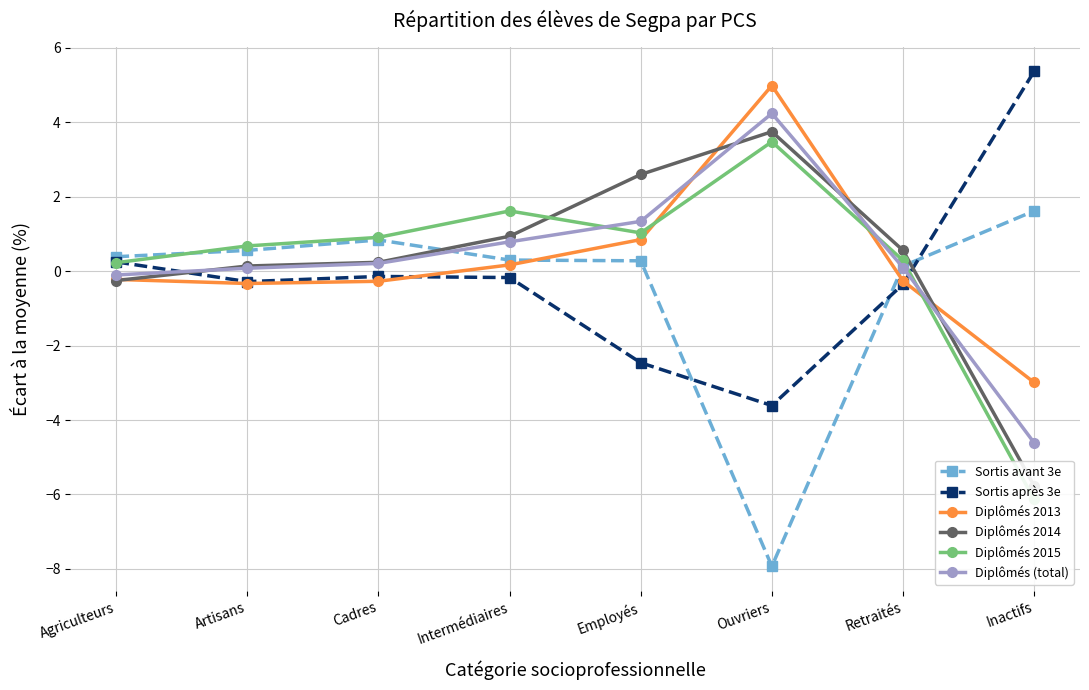

List the labels in order of Diplômés 2015 value, smallest first.

Inactifs, Agriculteurs, Retraités, Artisans, Cadres, Employés, Intermédiaires, Ouvriers